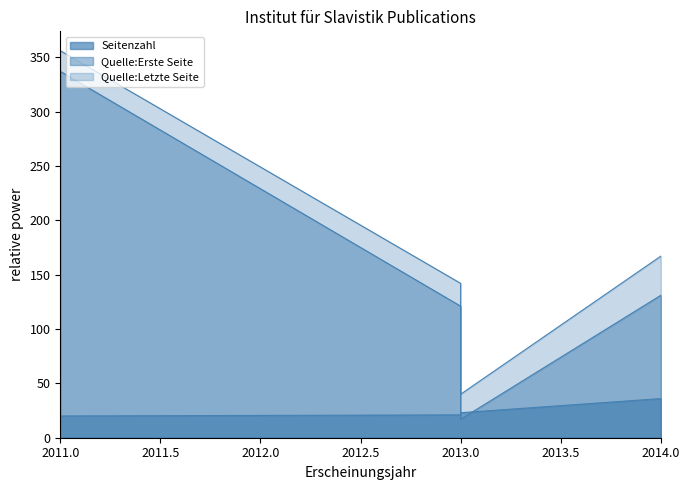

What is the sum of all Quelle:Letzte Seite values?

705